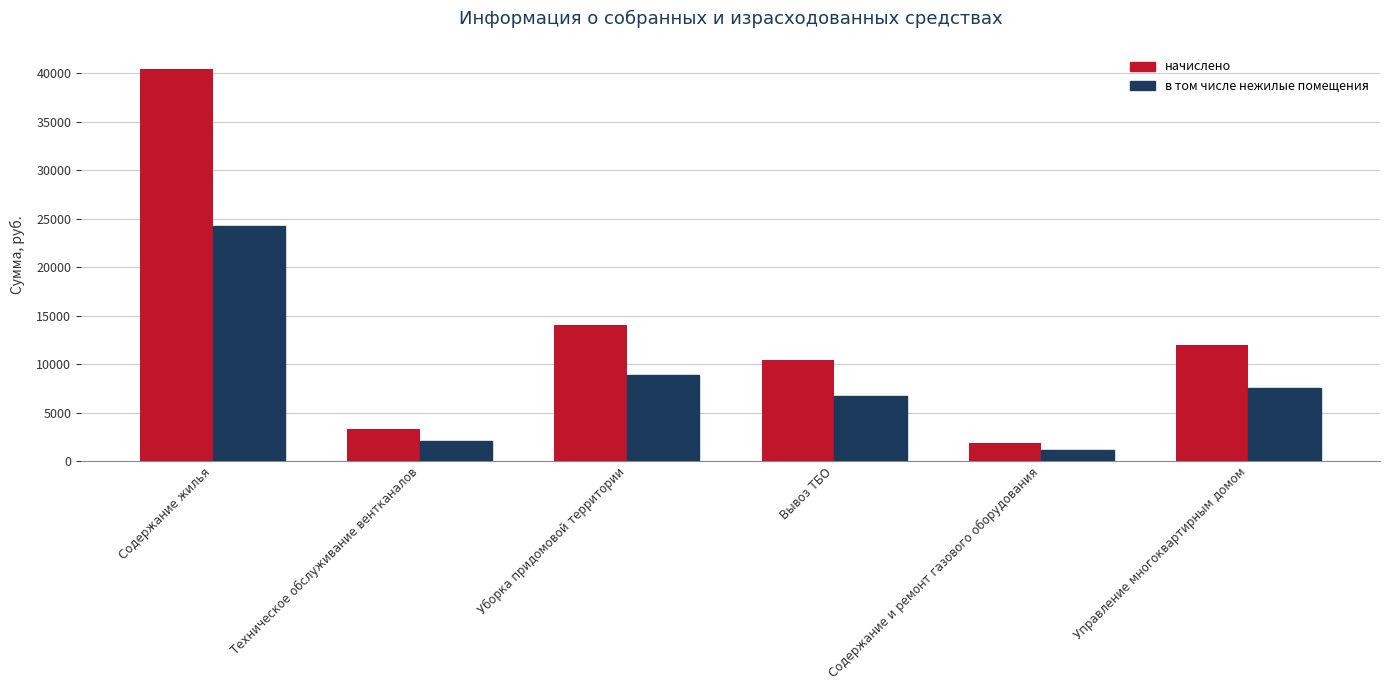

What is the spread (max minus min) of values at Уборка придомовой территории?

5107.2